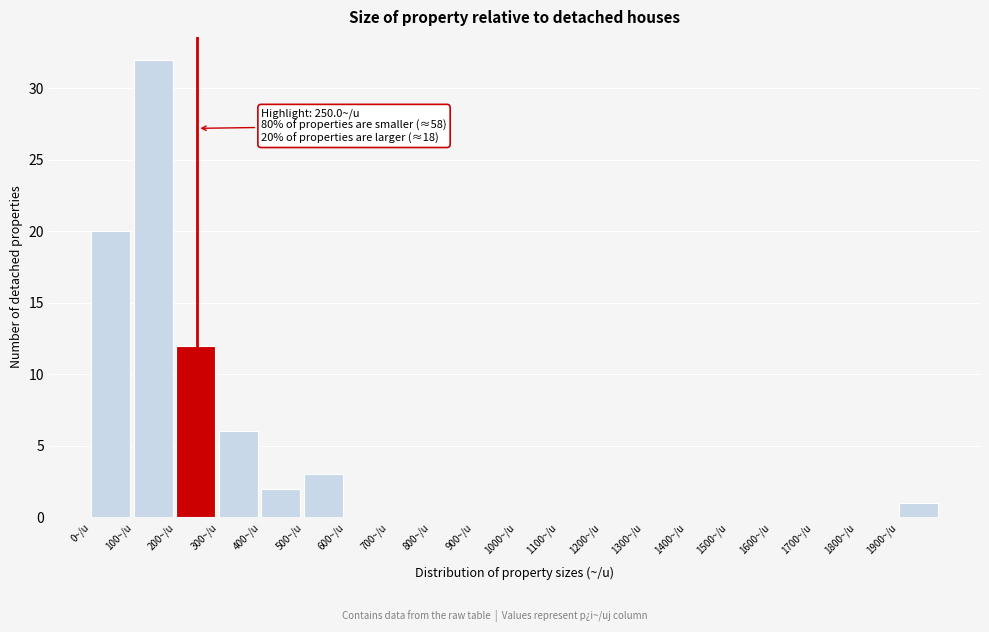

Which range on the x-axis has the tallest bar?

100 to 200